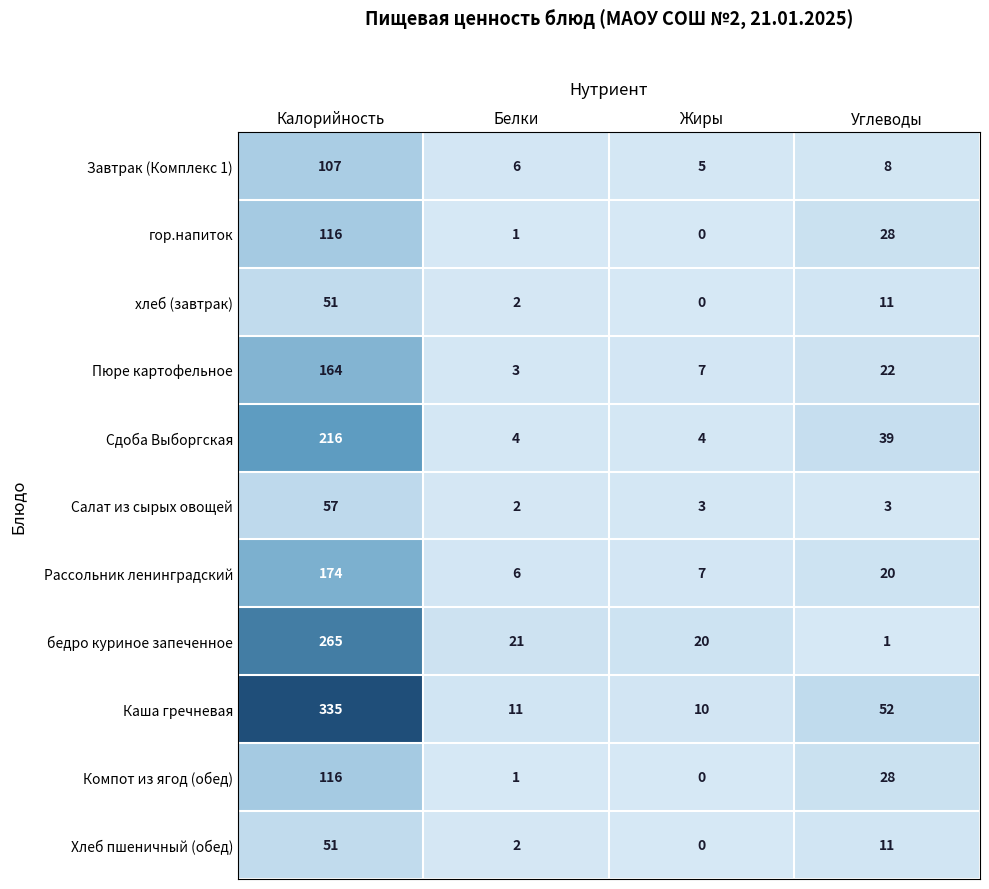

Where is Сдоба Выборгская nearest to the value 110?

Углеводы